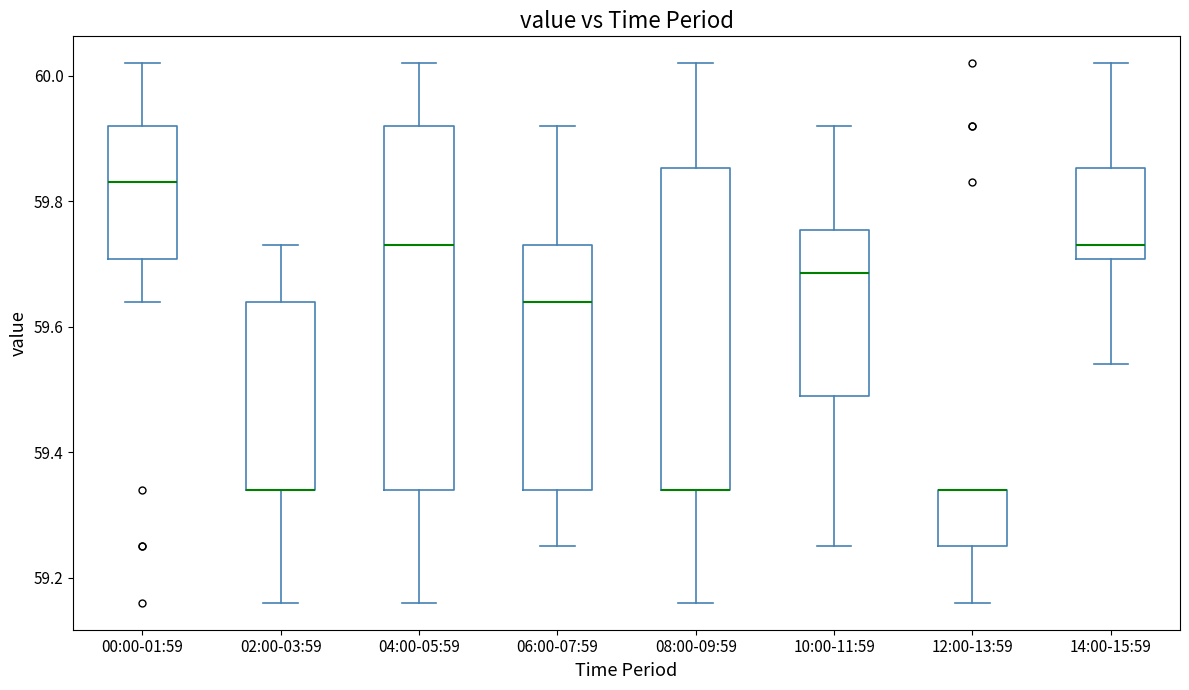

Reading left to right, read every box against the y-axis: the position of its median line, the range the box covers, and the ends of its whiskers. The values are not printed on the chart, so give them approximately, as read against the axis.

00:00-01:59: median 59.84, box 59.70 to 59.92, whiskers 59.64 to 60.02
02:00-03:59: median 59.34 (drawn on the box's lower edge), box 59.34 to 59.64, whiskers 59.16 to 59.74
04:00-05:59: median 59.74, box 59.34 to 59.92, whiskers 59.16 to 60.02
06:00-07:59: median 59.64, box 59.34 to 59.74, whiskers 59.26 to 59.92
08:00-09:59: median 59.34 (drawn on the box's lower edge), box 59.34 to 59.86, whiskers 59.16 to 60.02
10:00-11:59: median 59.68, box 59.50 to 59.76, whiskers 59.26 to 59.92
12:00-13:59: median 59.34 (drawn on the box's upper edge), box 59.26 to 59.34, whiskers 59.16 to 59.34
14:00-15:59: median 59.74, box 59.70 to 59.86, whiskers 59.54 to 60.02